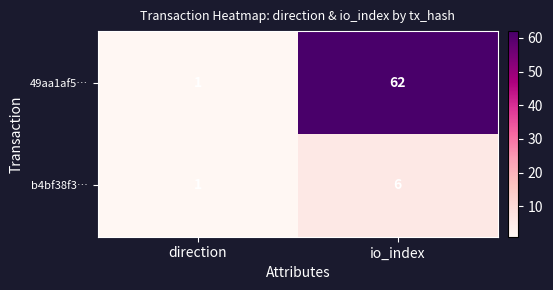

Where is 49aa1af5… nearest to the value 31?

direction